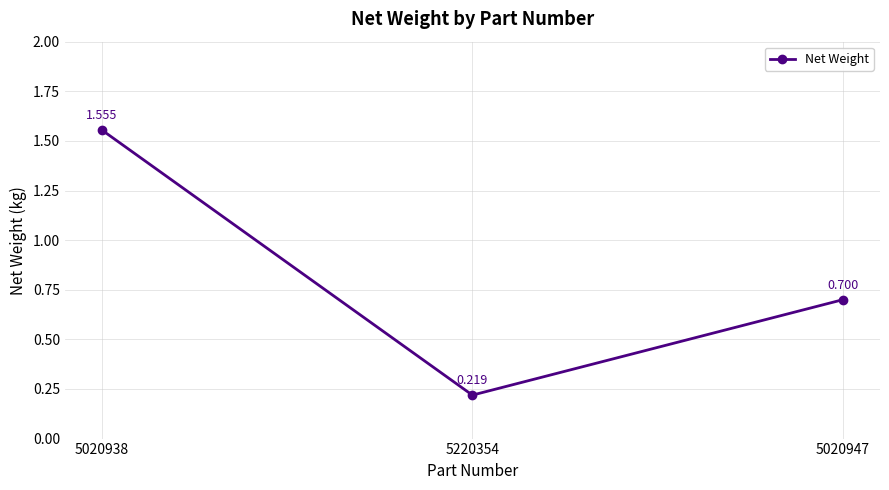

Does the chart have visible grid lines?

Yes